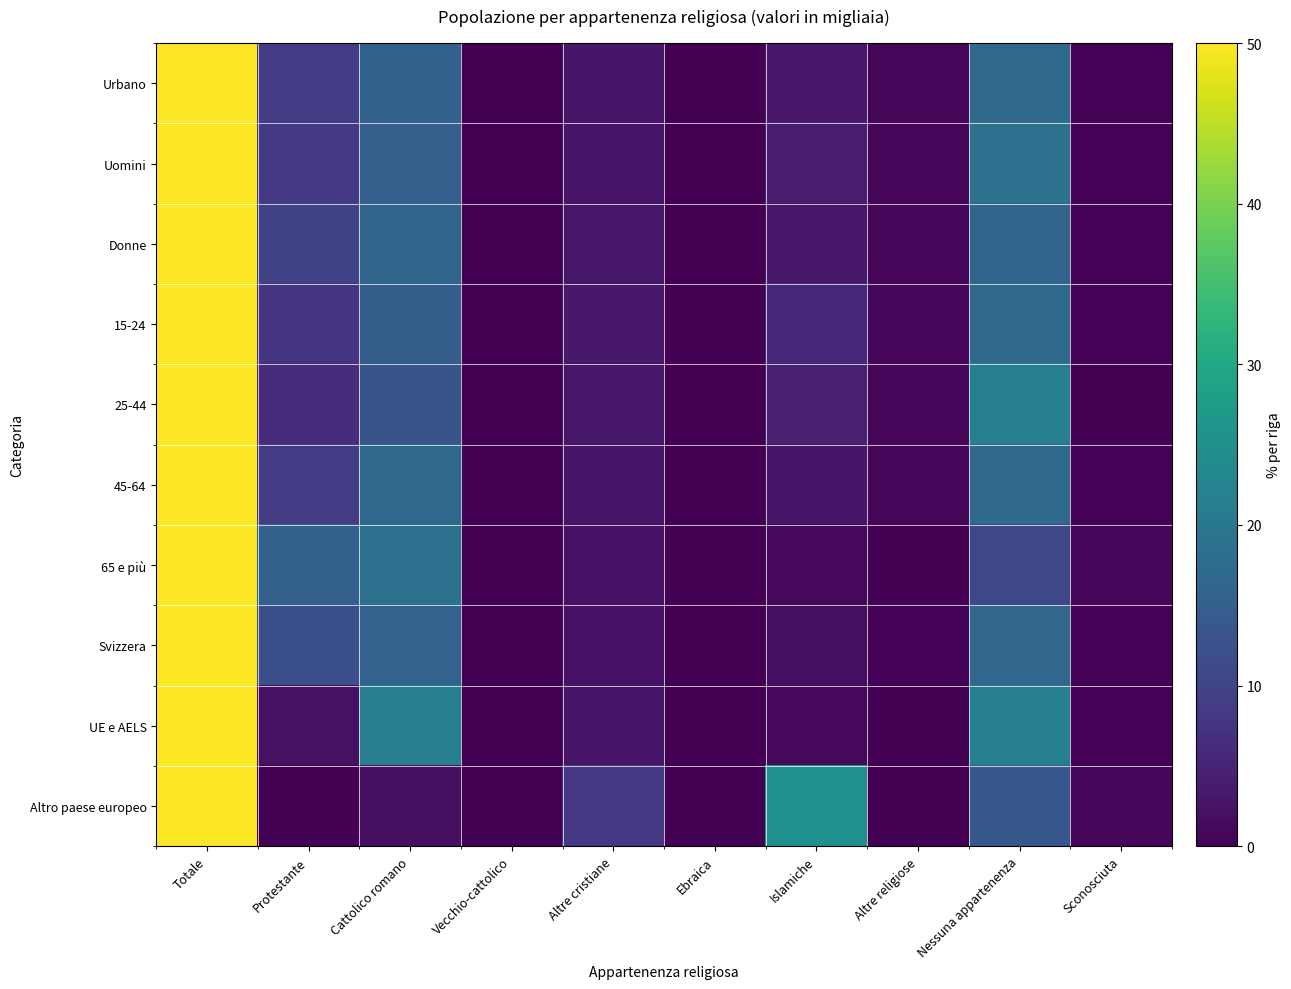

At Protestante, list the series in order from smallest to largest.

Altro paese europeo, UE e AELS, 25-44, 15-24, Uomini, 45-64, Urbano, Donne, Svizzera, 65 e più